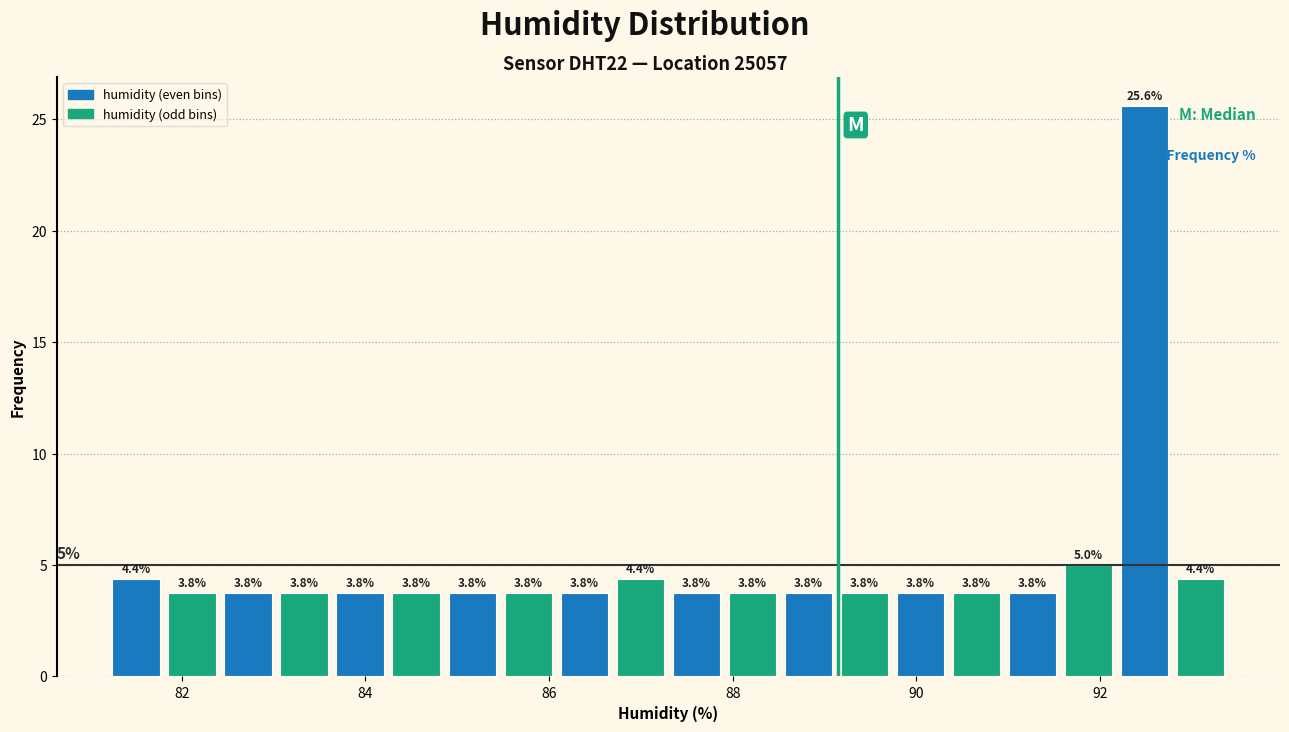

Read against the x-axis, roughly where is the centre of the tallest bar?

92.4